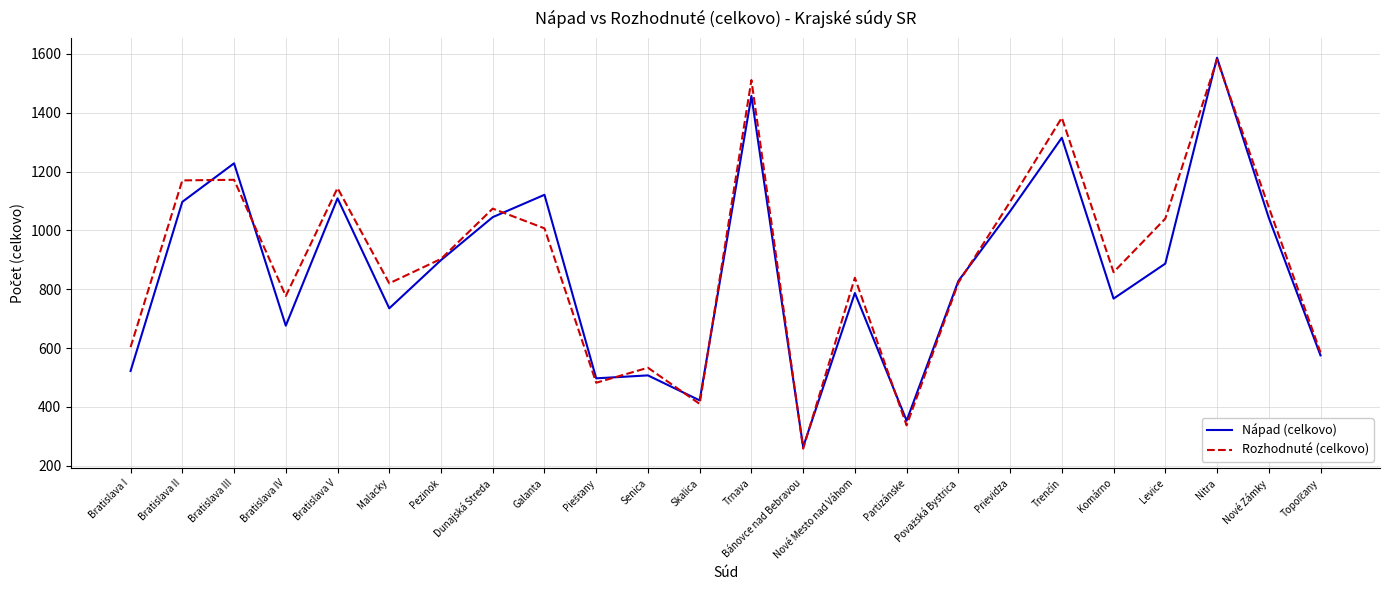

The Nápad (celkovo) series shows 1121 at Galanta. True or false?

True